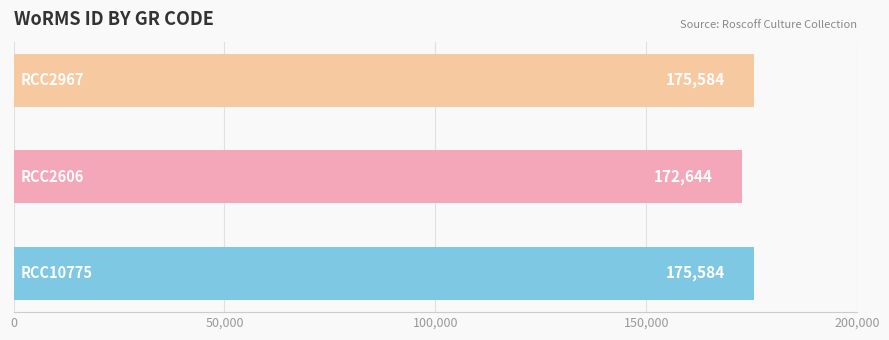

Reading bottom to top, list all the values displayed in this chart.

175584	172644	175584